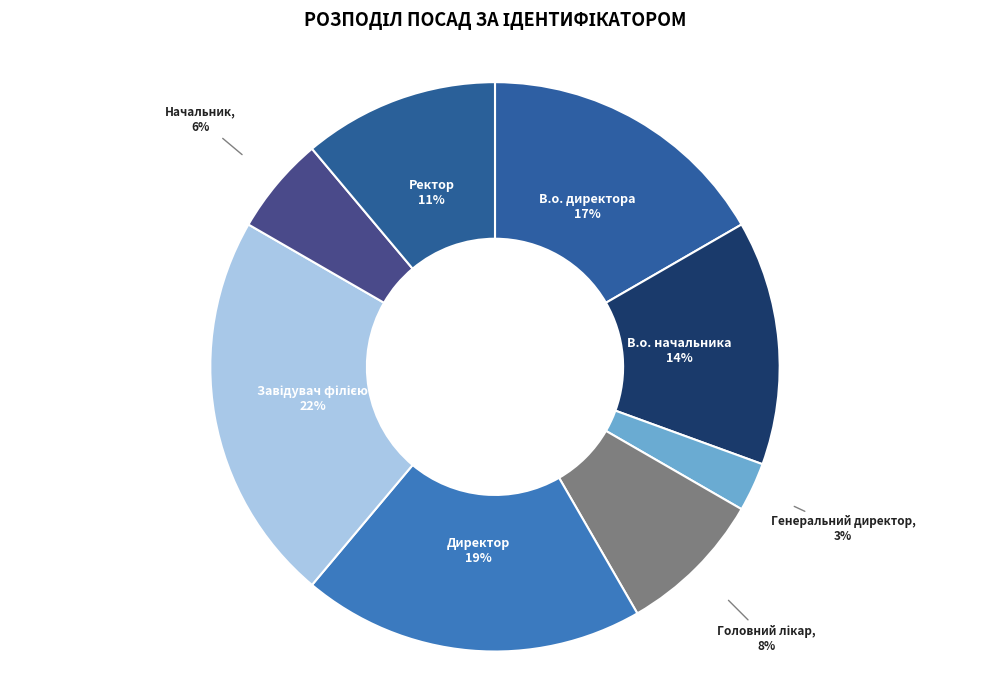

To the nearest percent, what is the combined percentage of Генеральний директор and Ректор?

14%